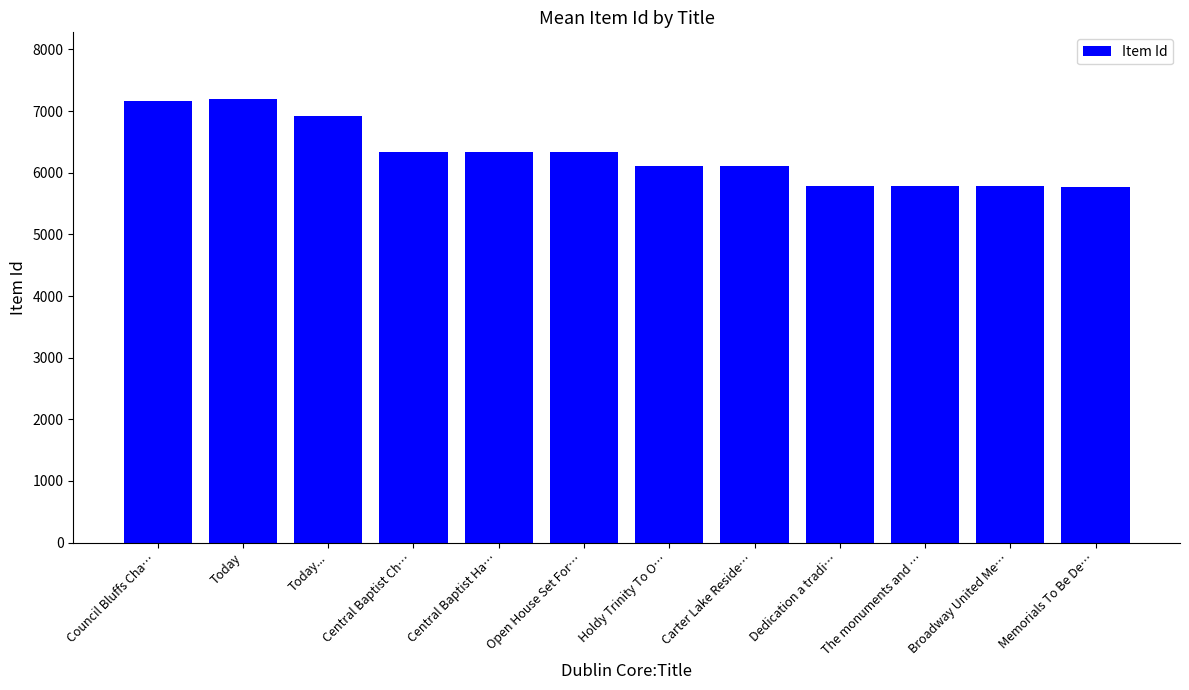

What is the maximum value shown in the chart?

7197